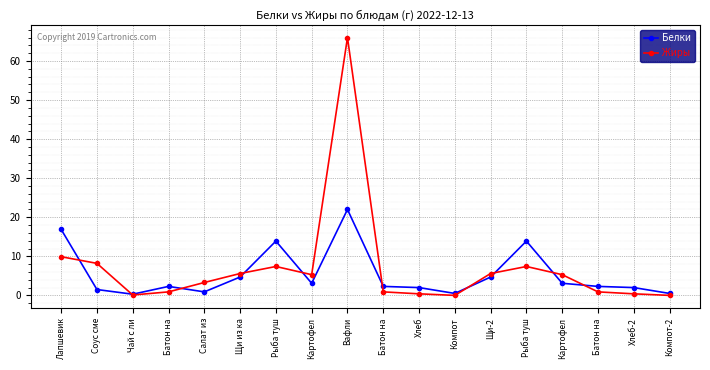

Is this an area chart (filled region under the line)?

No